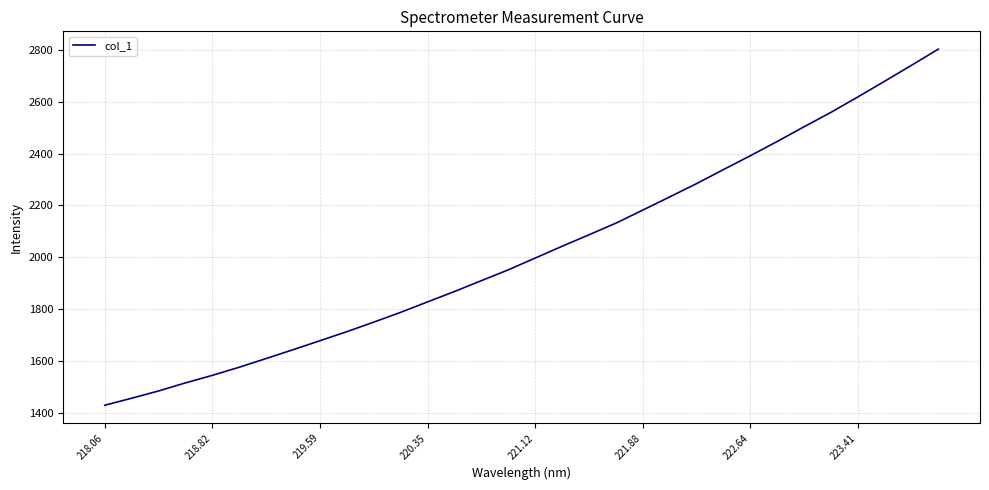

What is the maximum value shown in the chart?

2802.9